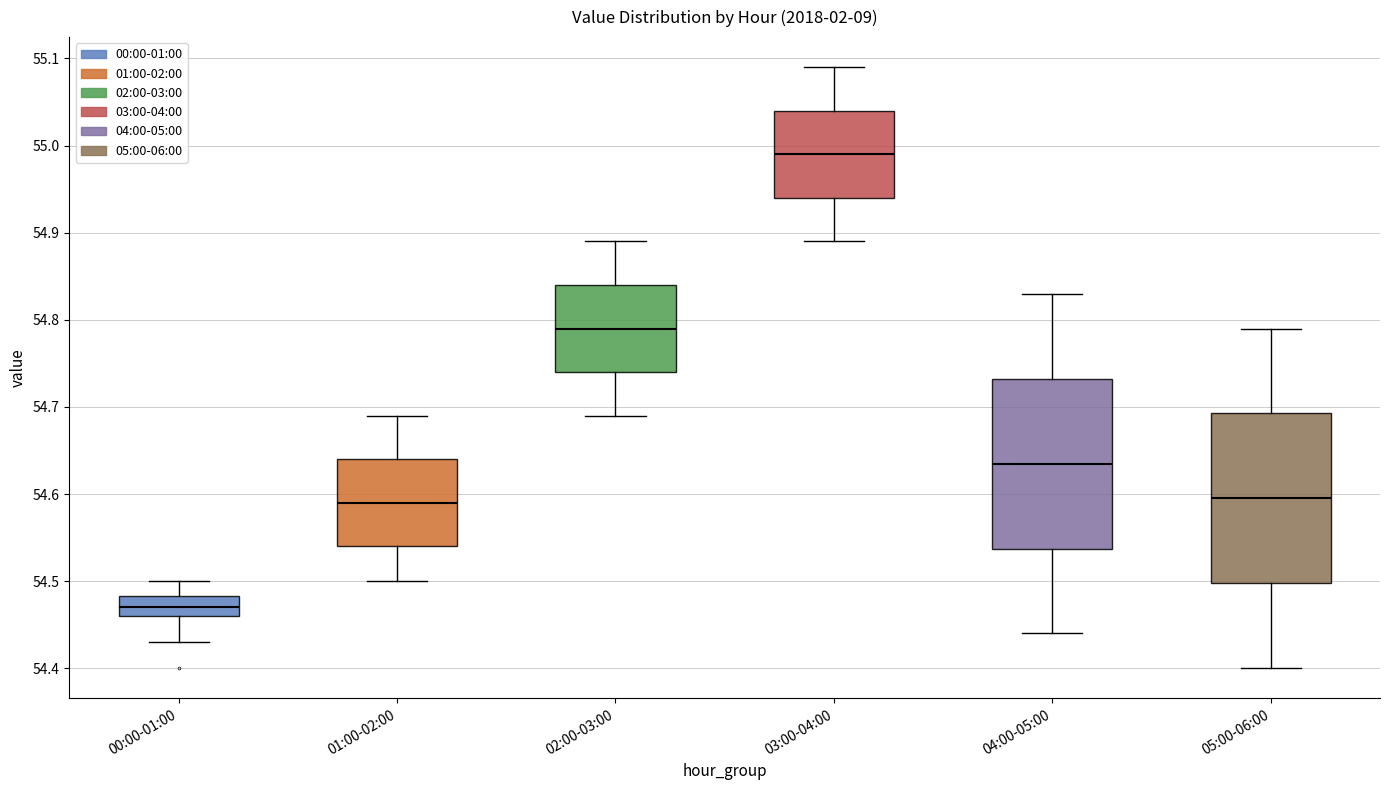

Where does the upper whisker of the box for 01:00-02:00 end on the y-axis? The values are not printed on the chart, so give them approximately, as read against the axis.

54.69